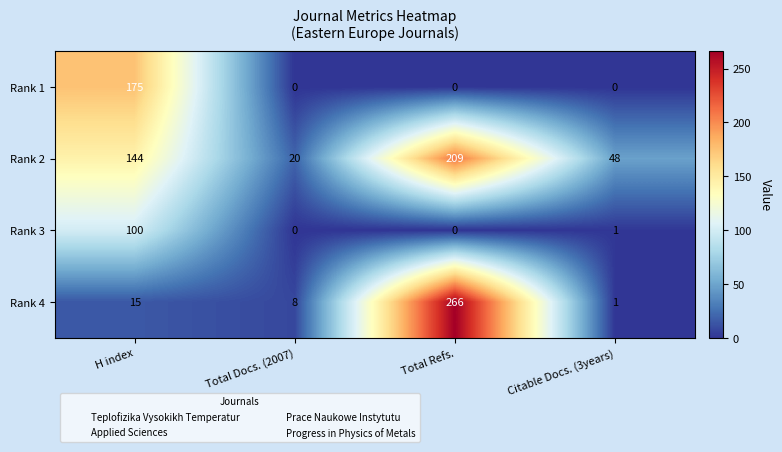

At which category does the chart reach its peak across all series?

Total Refs.